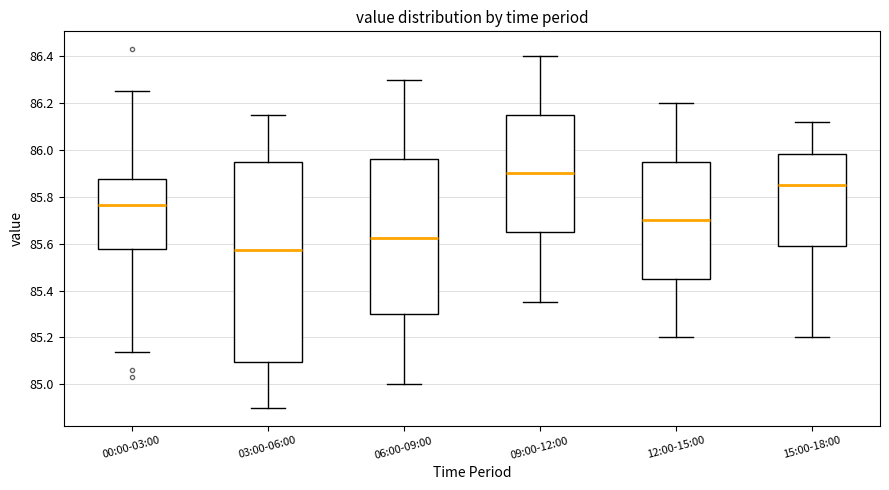

Which box is the tallest, from its lower edge to its upper edge?

03:00-06:00